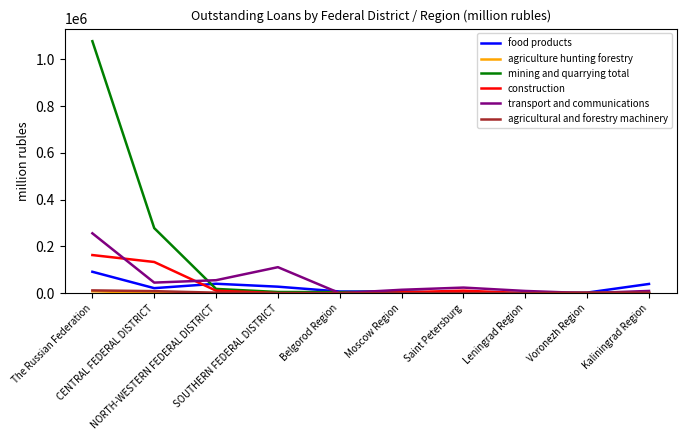

At which label does construction reach its peak?

The Russian Federation